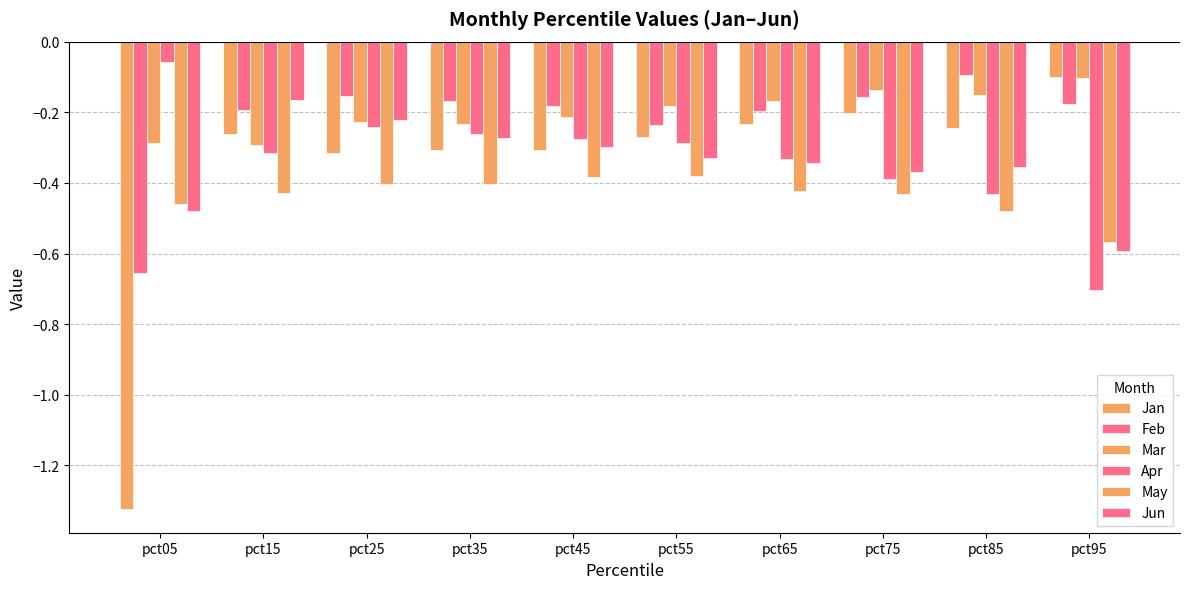

The value of Jun at pct55 is -0.3. True or false?

True